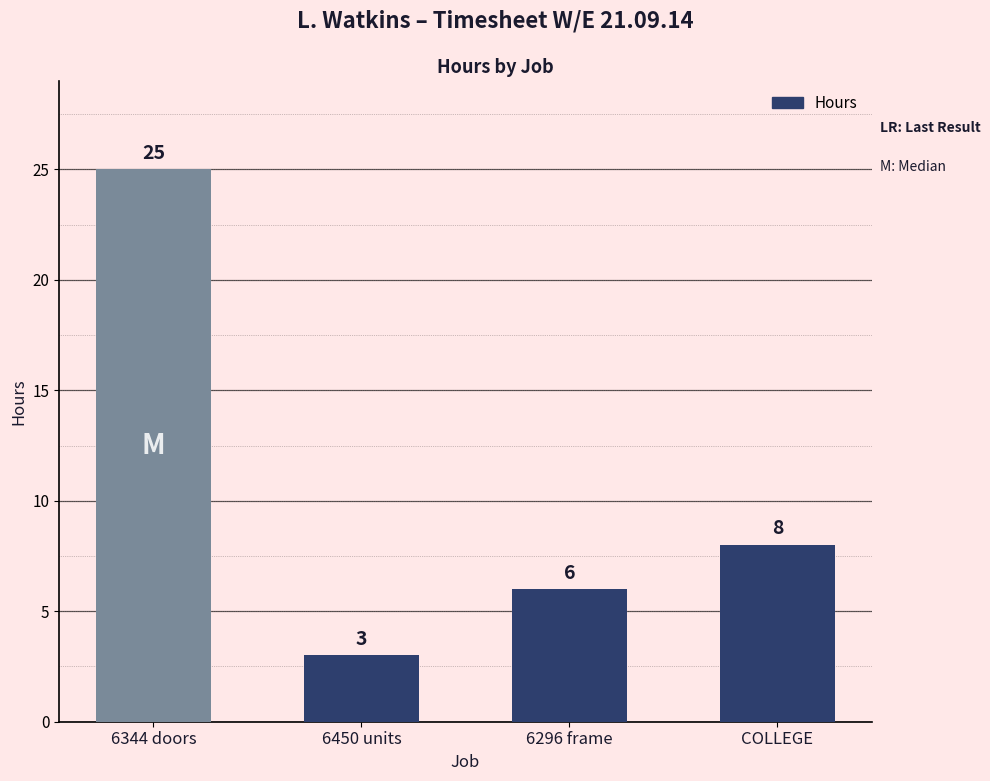

Reading left to right, extract all data points from this chart.

25	3	6	8